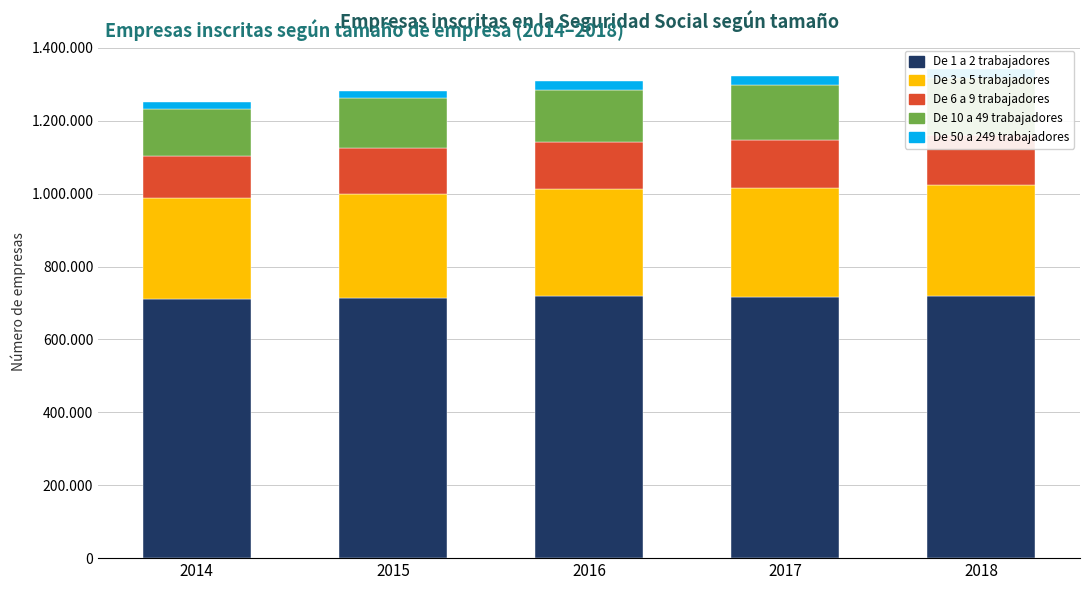

What is the spread (max minus min) of values at 2018?

695990